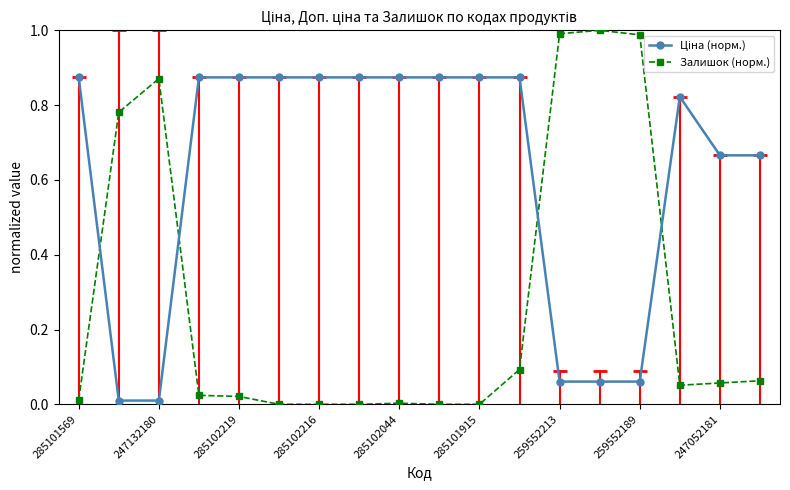

At which category is the sum across all series the highest?

13